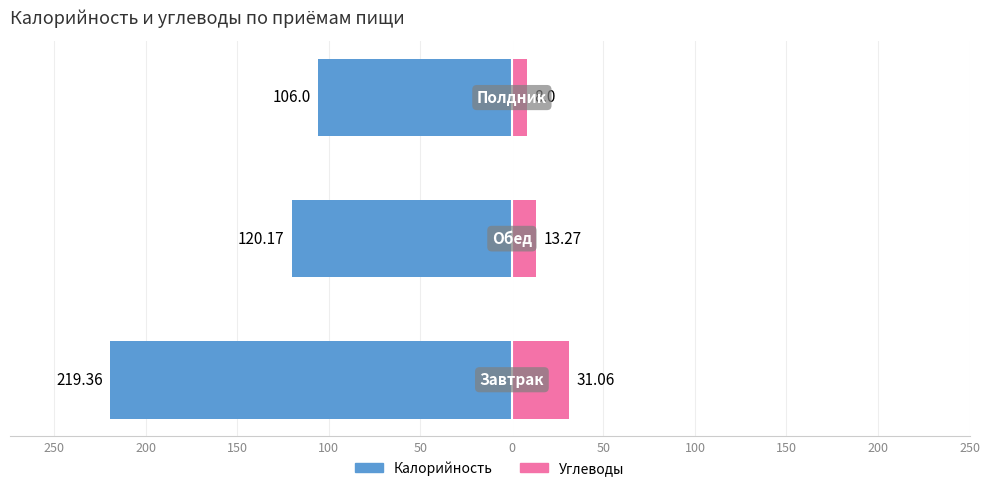

What is the value of the Калорийность bar at the 2nd from the left?

-120.2